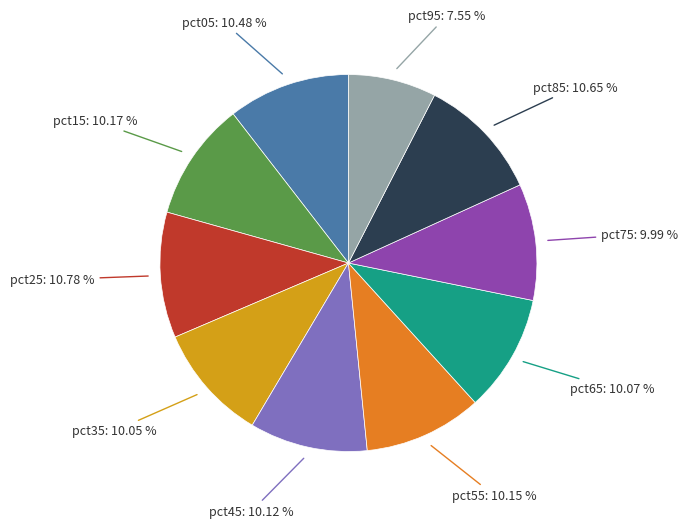

How many segments does this pie chart have?

10